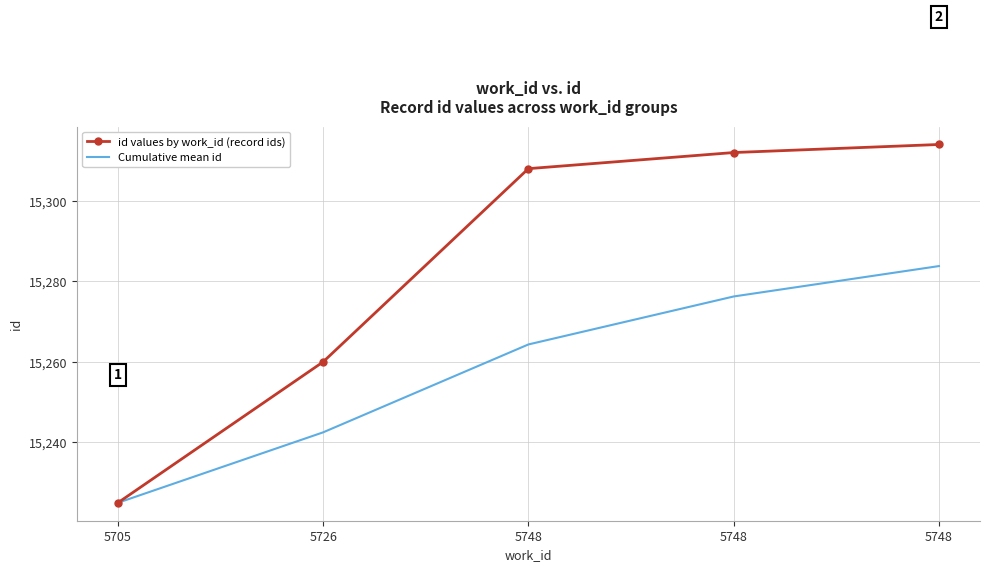

Rank the series at 5748 from highest to lowest value.

id values by work_id (record ids), Cumulative mean id